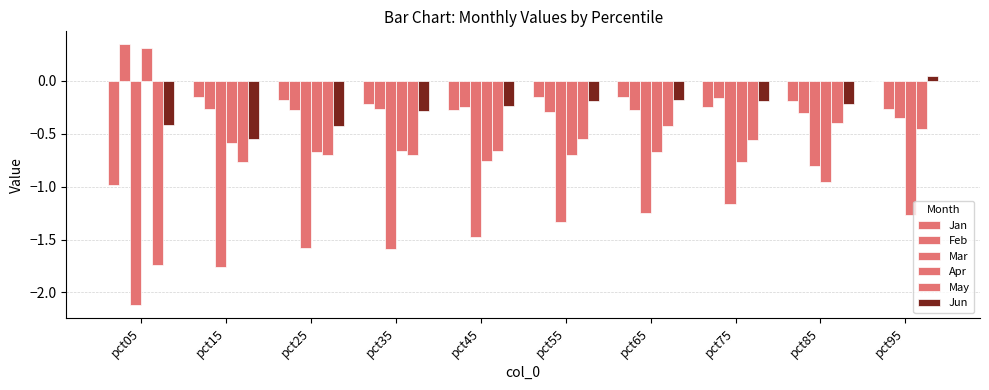

How many distinct data groups are displayed?

6